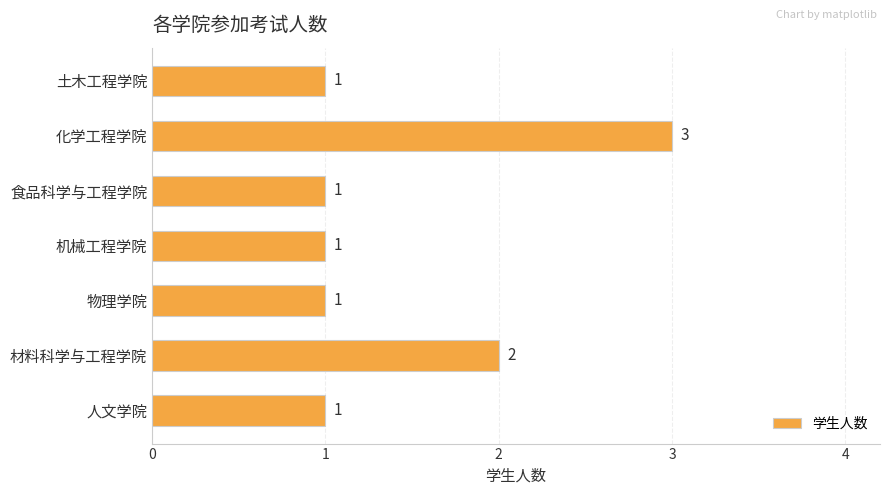

Approximately how many times larger is the value at 物理学院 compared to 人文学院?

1.0